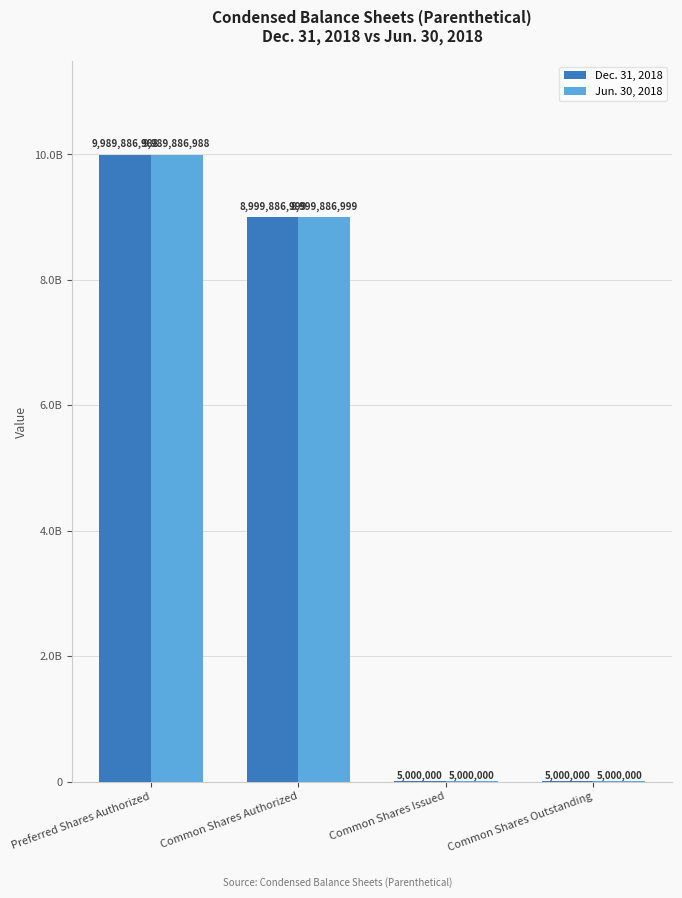

List the labels in order of Jun. 30, 2018 value, smallest first.

Common Shares Issued, Common Shares Outstanding, Common Shares Authorized, Preferred Shares Authorized